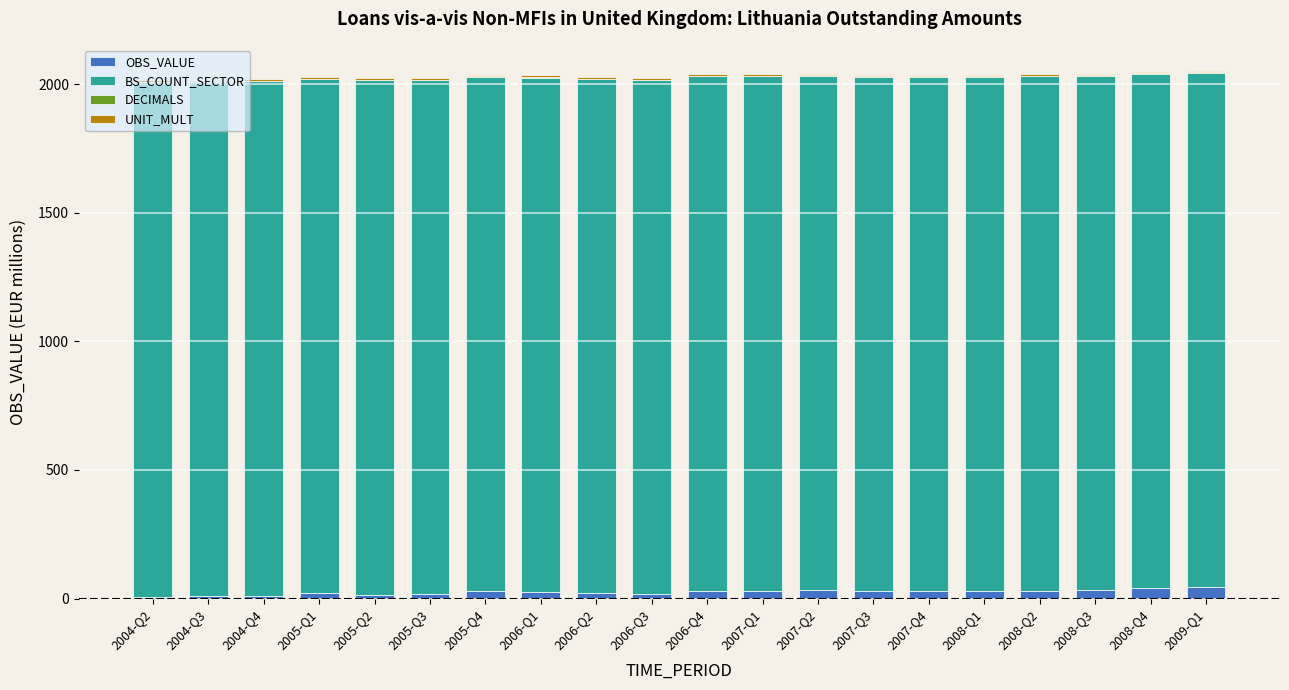

What is the sum of all OBS_VALUE values?

495